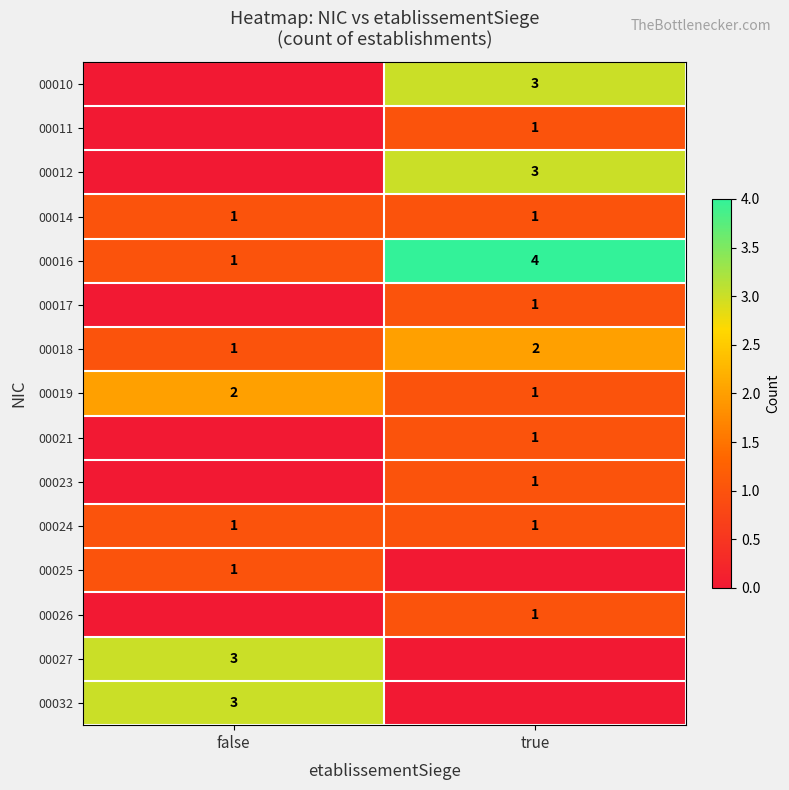

Is the value of 00019 at true greater than the value of 00032 at false?

No